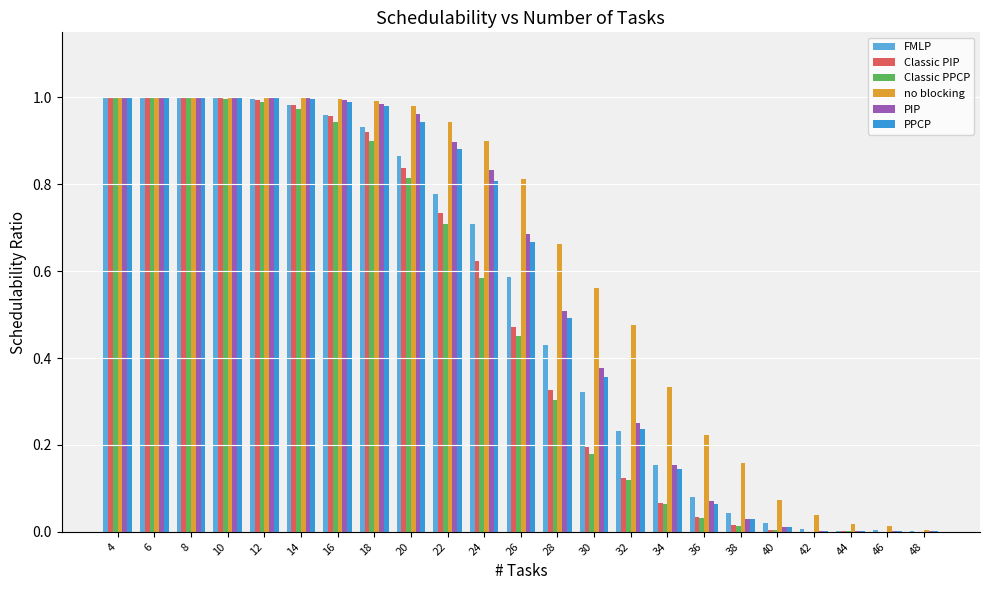

Which series has the largest total across all categories?

no blocking